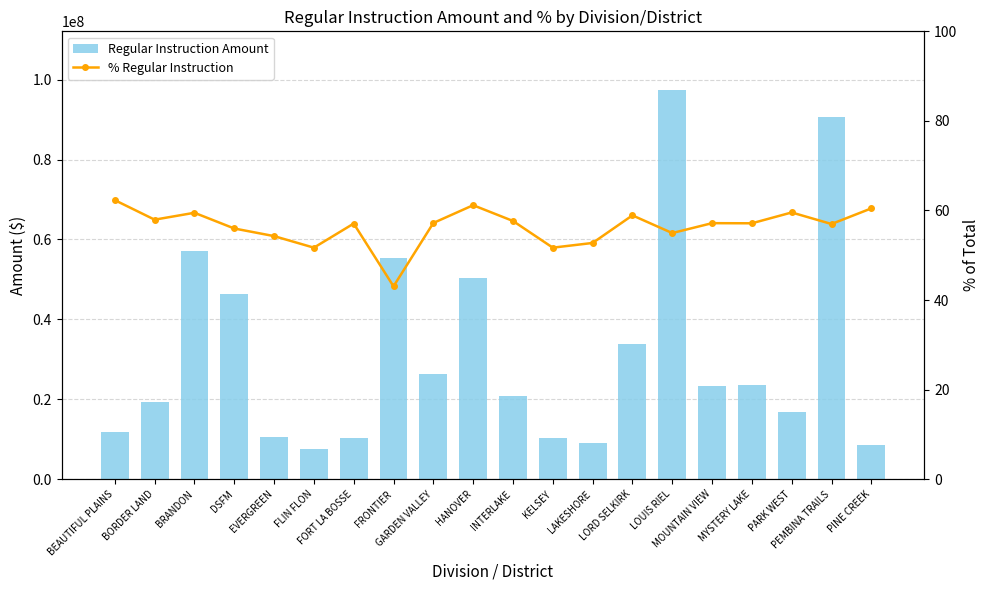

What is the sum of all % Regular Instruction values?

1127.5